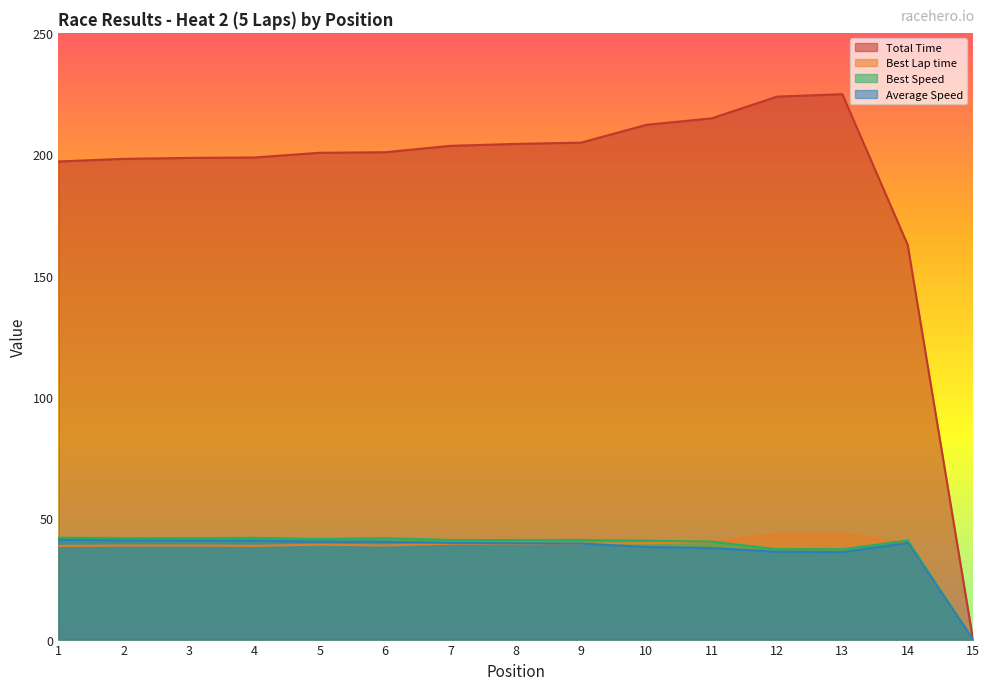

At which category does the chart reach its peak across all series?

13